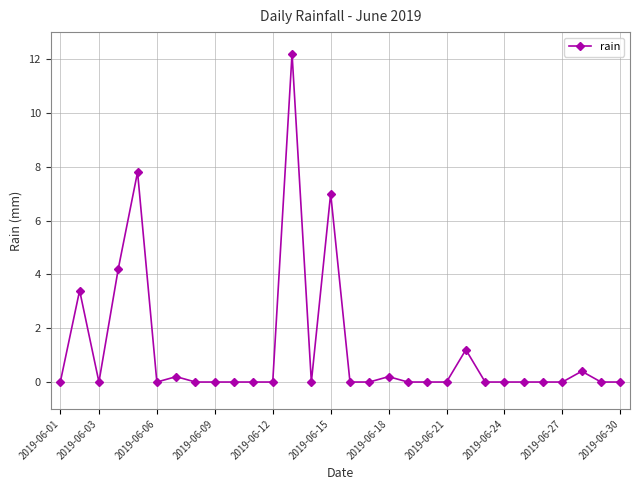

Count the number of data series in this chart.

1